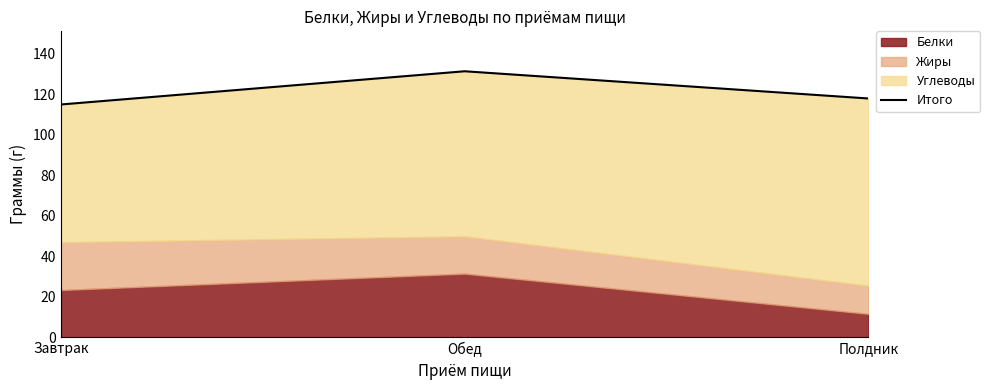

The value at Обед is 49.0. True or false?

False